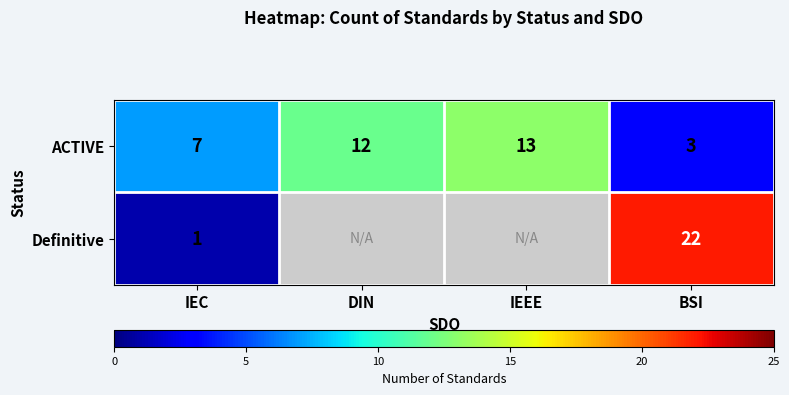

What is the sum of the Definitive values at IEC and BSI?

23